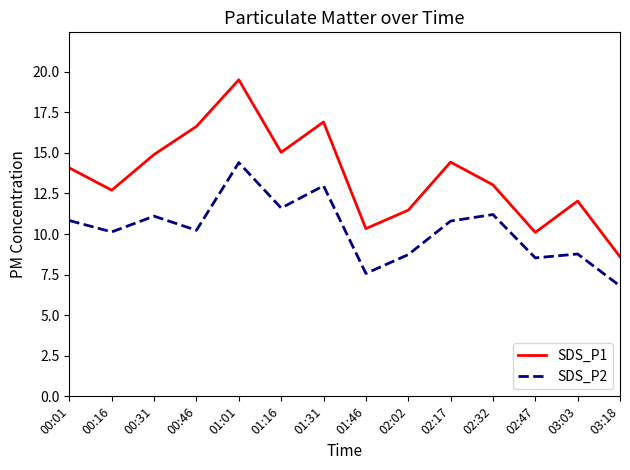

What is the difference between the highest and lowest values at 02:02?

2.7